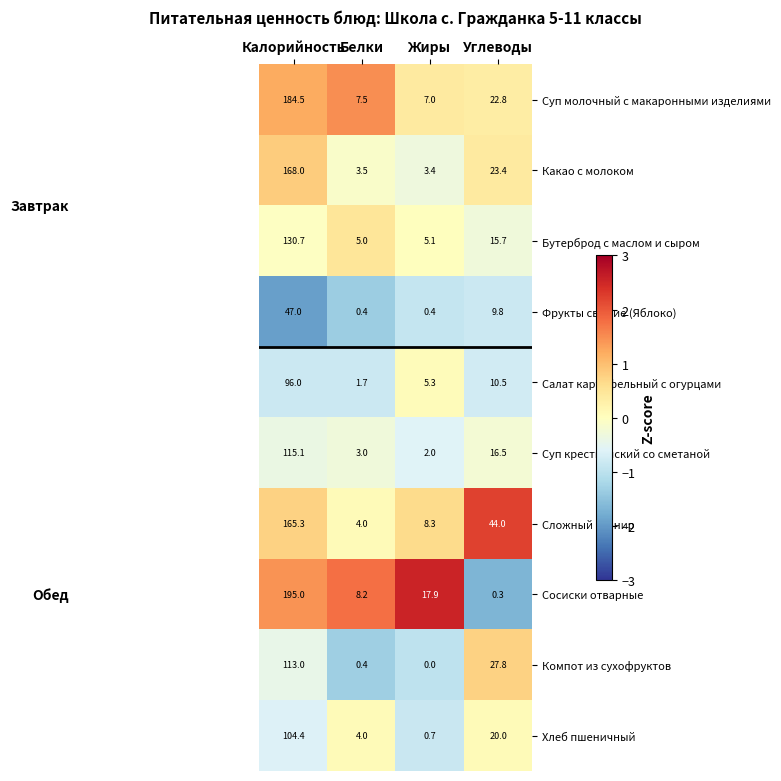

At which category is the sum across all series the highest?

Калорийность